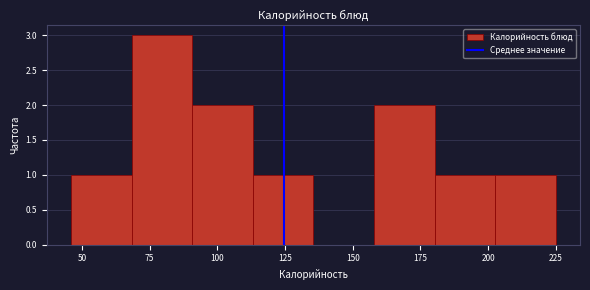

Over which range of the x-axis is the bar tallest?

70 to 90